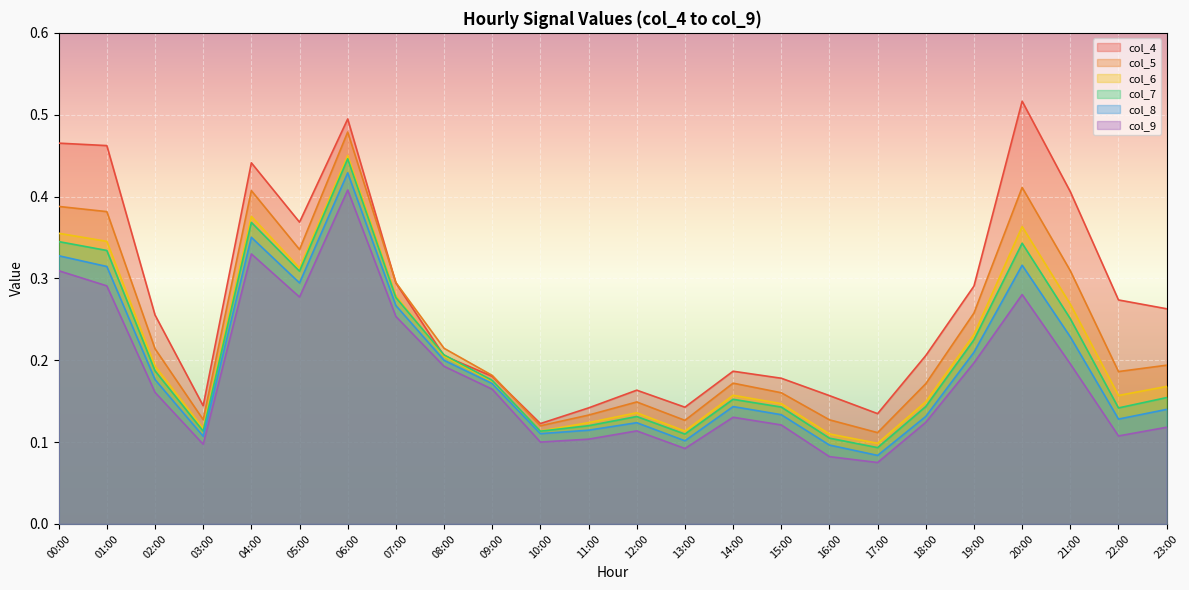

What is the label of the 3rd point from the left?

02:00